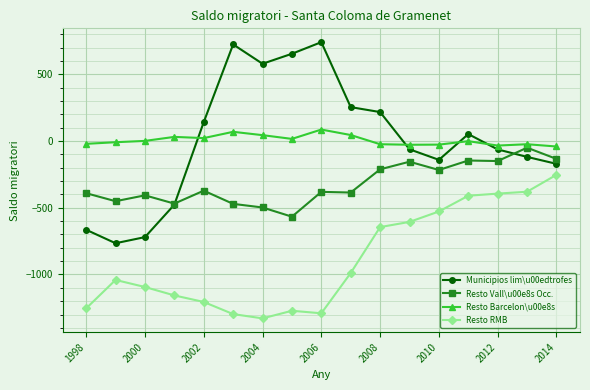

Count the number of categories in the chart.

17